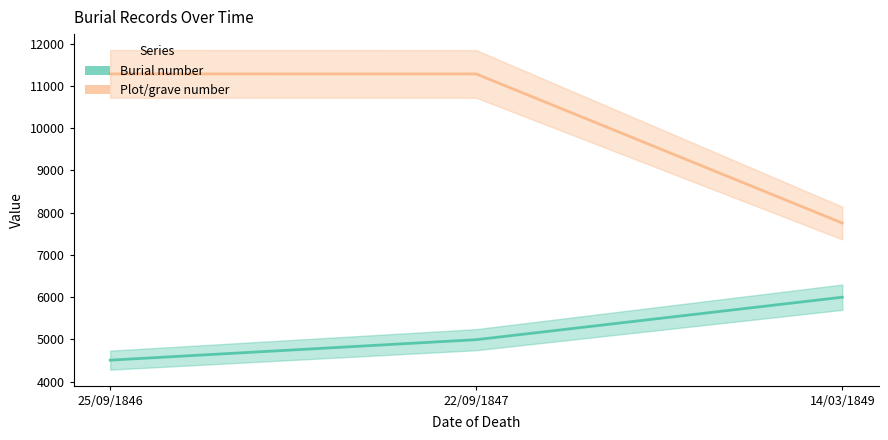

How many data points in Burial number are less than 4992?

1